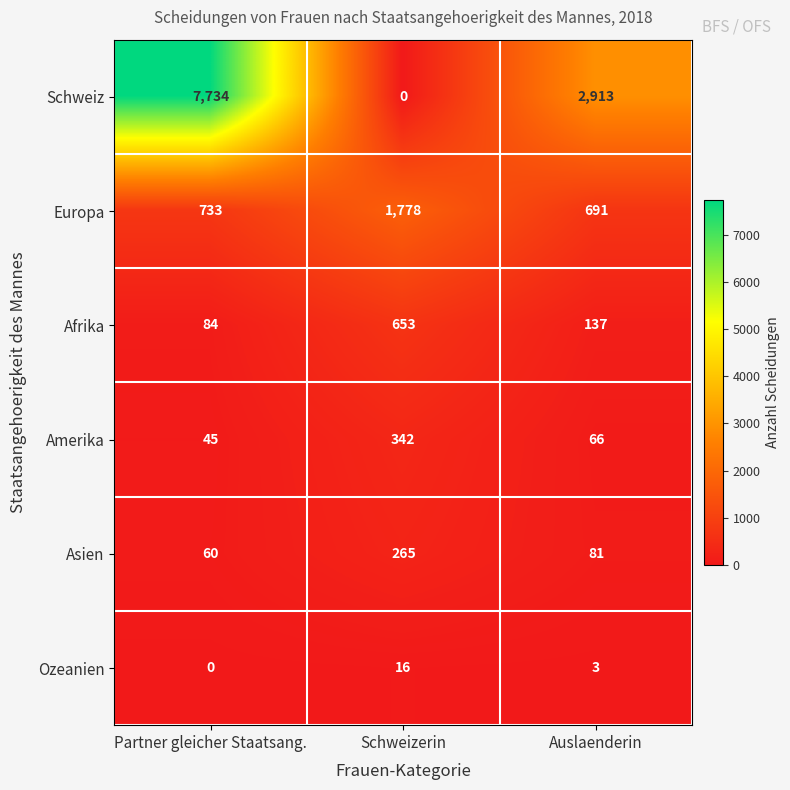

True or false: Europa has a value of 733 at Partner gleicher Staatsang..

True